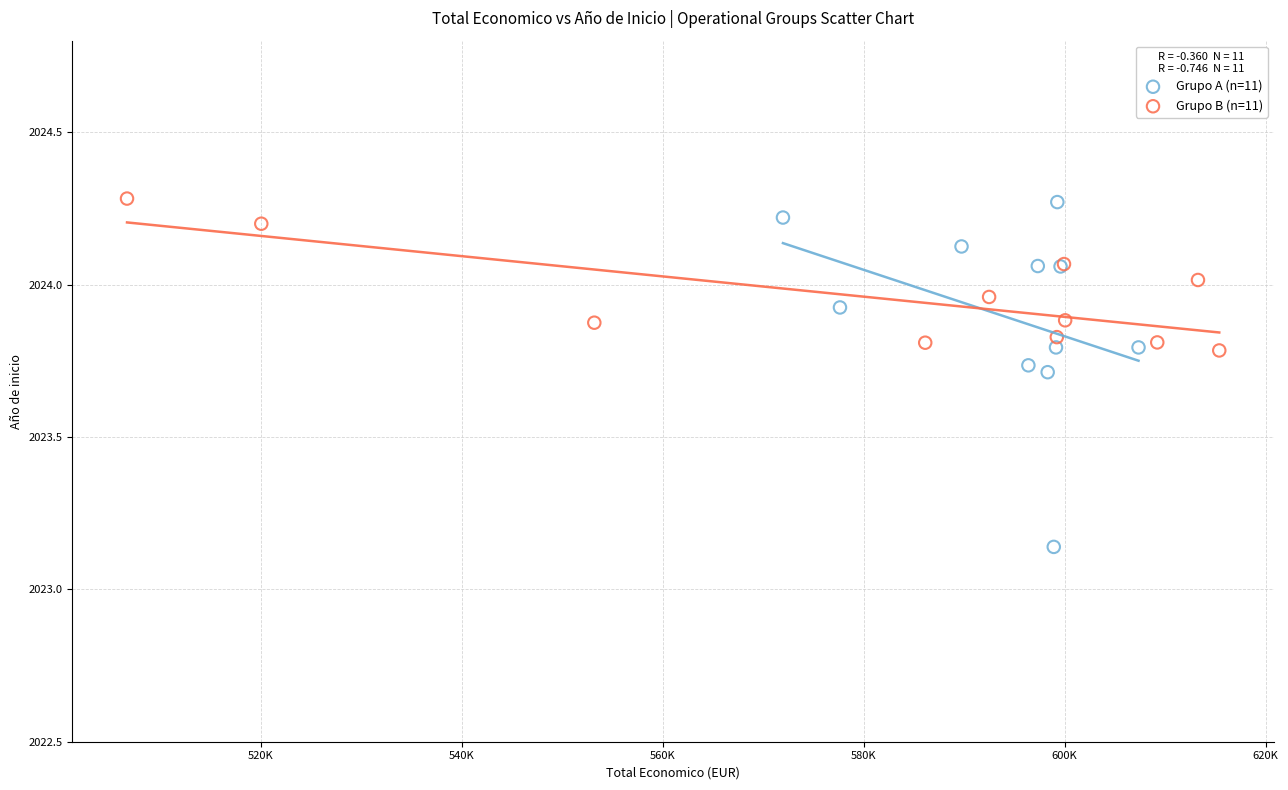

Which series contains the lowest Y value?

Grupo A (n=11)